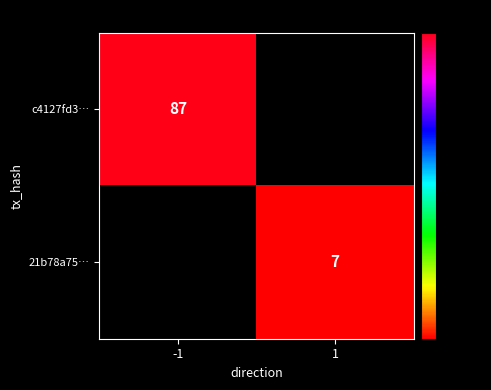

The value of c4127fd3… at -1 is 87. True or false?

True